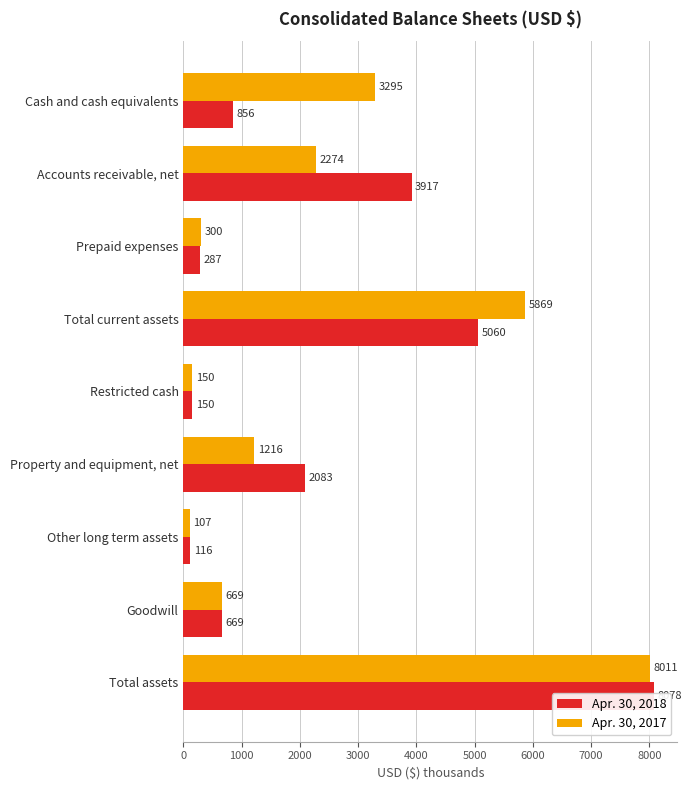

List the series in order of their peak value, highest first.

Apr. 30, 2018, Apr. 30, 2017